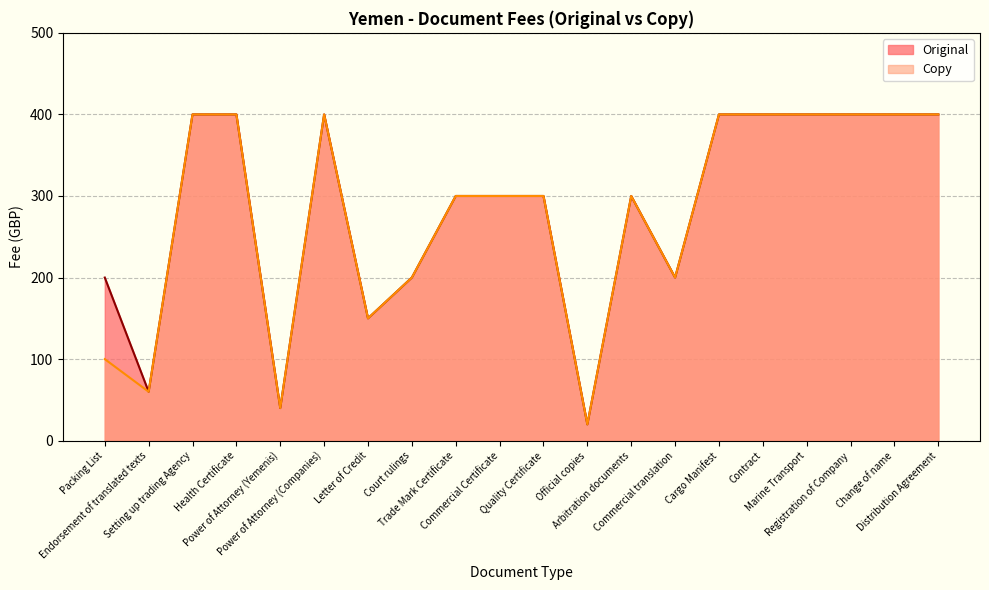

Reading left to right, transcribe all the data shown in this chart.

Original: Packing List=200	Endorsement of translated texts=60	Setting up trading Agency=400	Health Certificate=400	Power of Attorney (Yemenis)=40	Power of Attorney (Companies)=400	Letter of Credit=150	Court rulings=200	Trade Mark Certificate=300	Commercial Certificate=300	Quality Certificate=300	Official copies=20	Arbitration documents=300	Commercial translation=200	Cargo Manifest=400	Contract=400	Marine Transport=400	Registration of Company=400	Change of name=400	Distribution Agreement=400
Copy: Packing List=100	Endorsement of translated texts=60	Setting up trading Agency=400	Health Certificate=400	Power of Attorney (Yemenis)=40	Power of Attorney (Companies)=400	Letter of Credit=150	Court rulings=200	Trade Mark Certificate=300	Commercial Certificate=300	Quality Certificate=300	Official copies=20	Arbitration documents=300	Commercial translation=200	Cargo Manifest=400	Contract=400	Marine Transport=400	Registration of Company=400	Change of name=400	Distribution Agreement=400